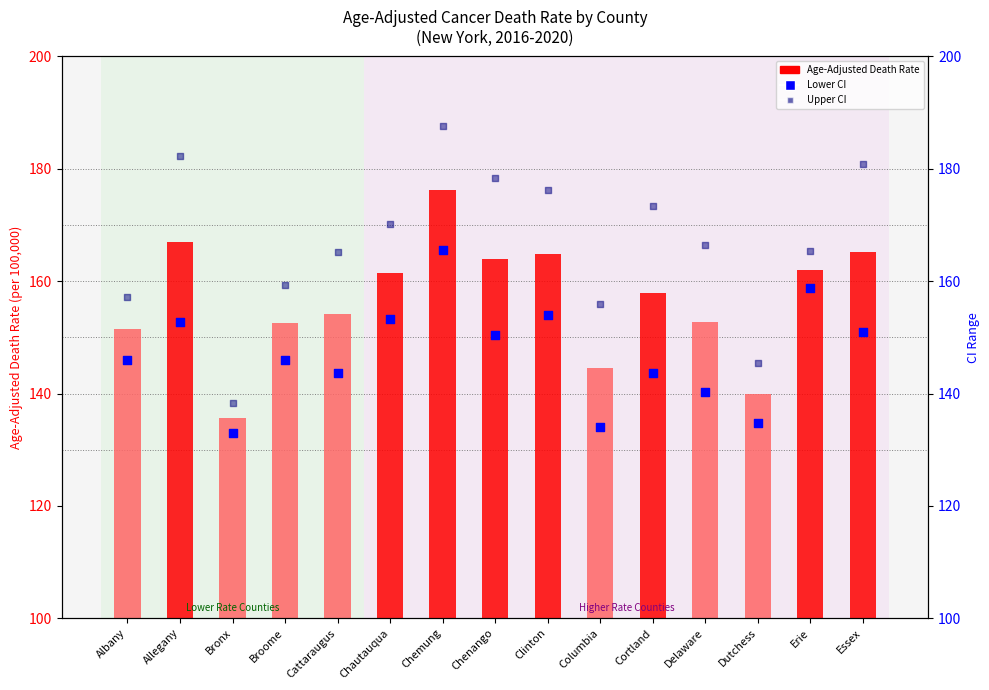

At which category is the sum across all series the highest?

Chemung